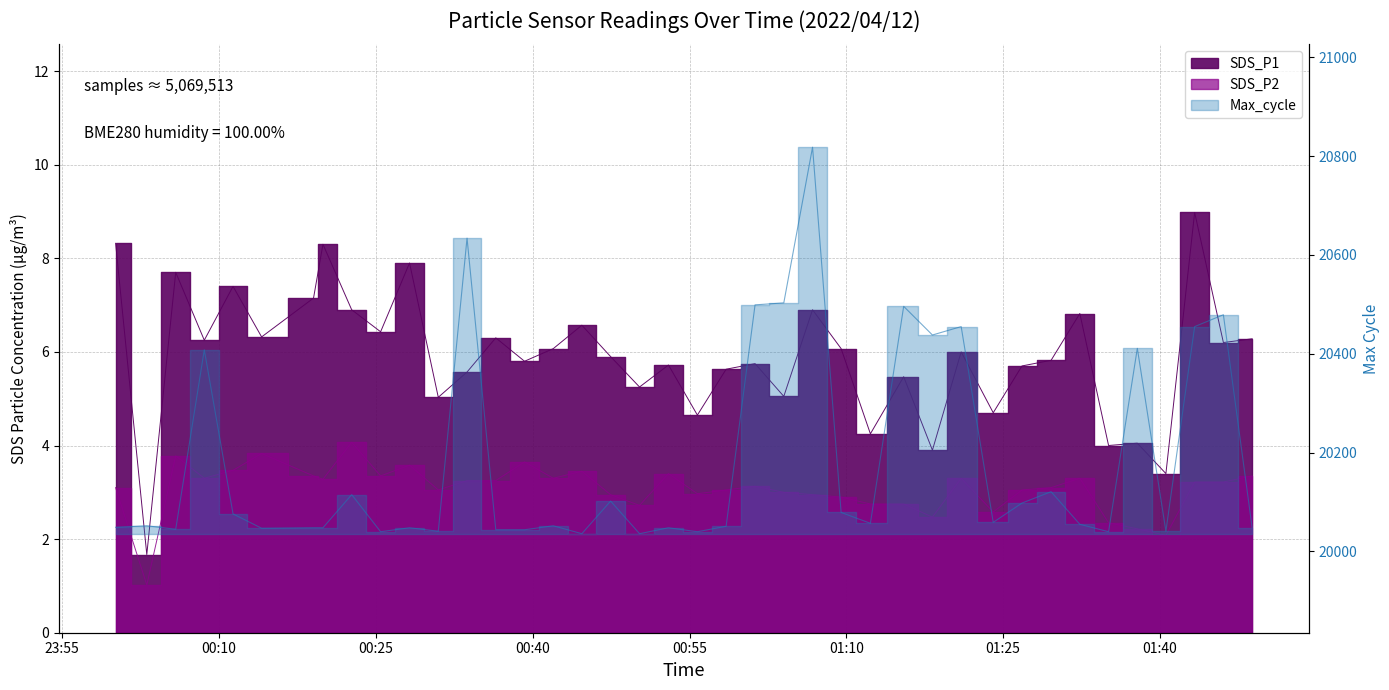

Which series has the largest total across all categories?

SDS_P1